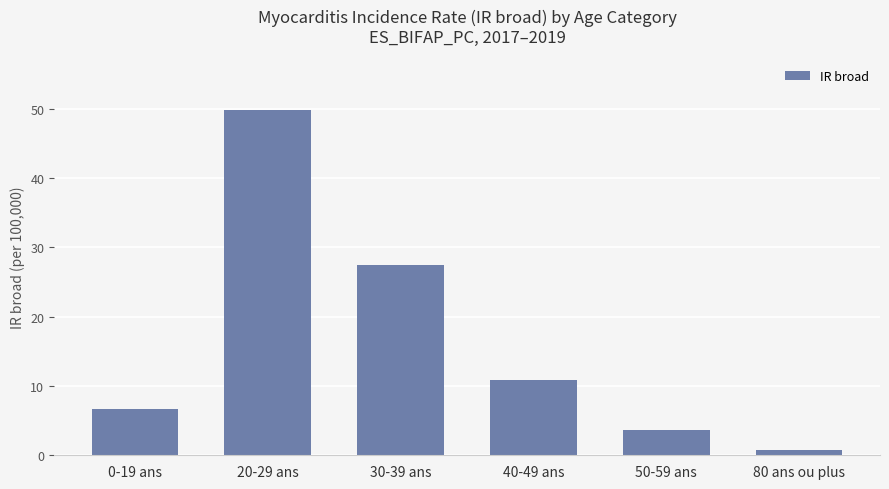

The value at 40-49 ans is 10.9. True or false?

True